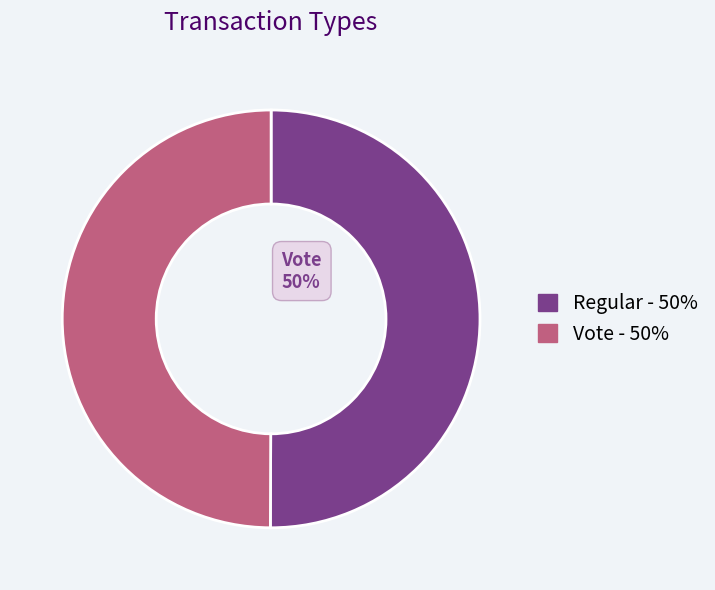

To the nearest percent, what is the average slice percentage?

50%